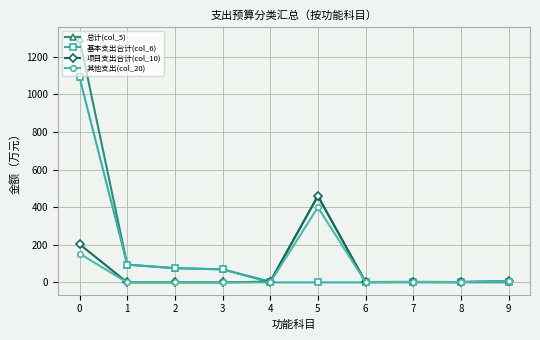

Does the chart have visible grid lines?

Yes